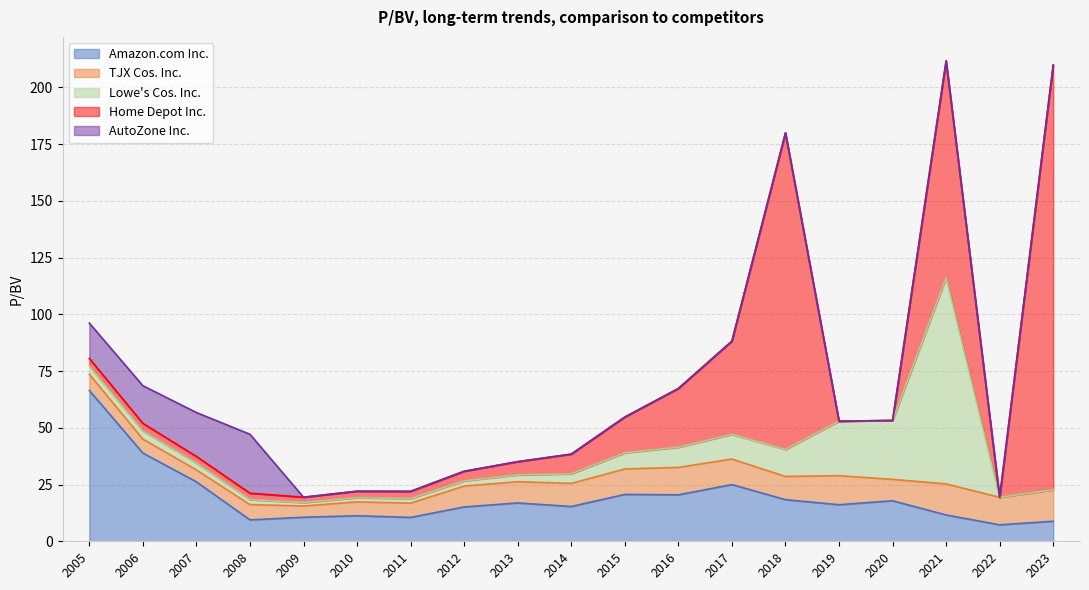

What is the sum of all Lowe's Cos. Inc. values?

206.7